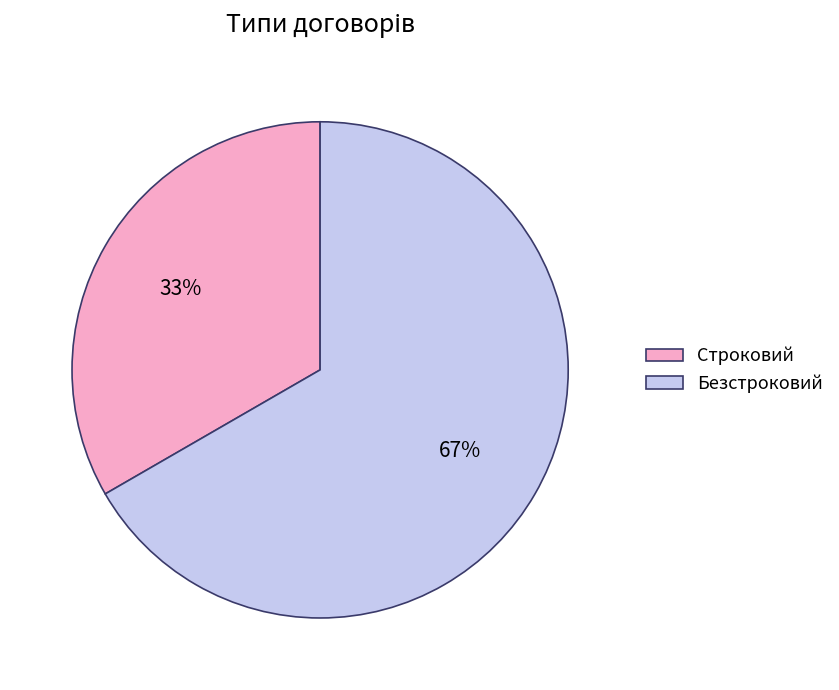

Is it true that Строковий is 41% of the pie?

False